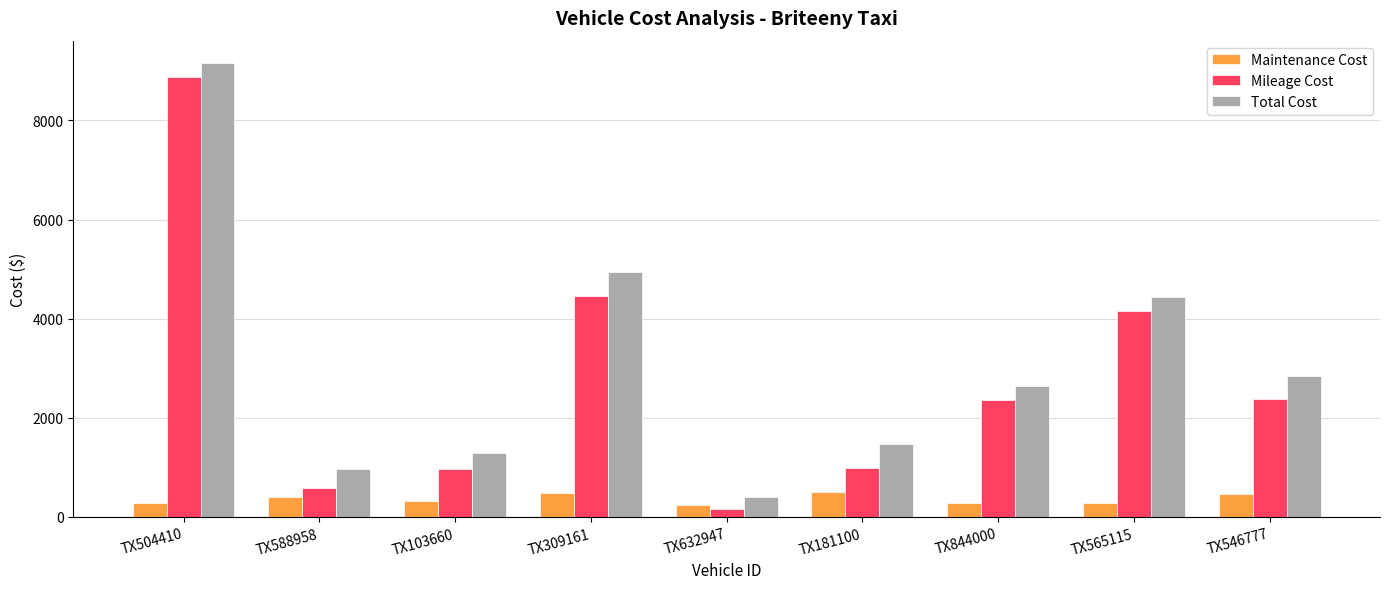

What is the sum of the Total Cost values at TX844000 and TX309161?

7579.3